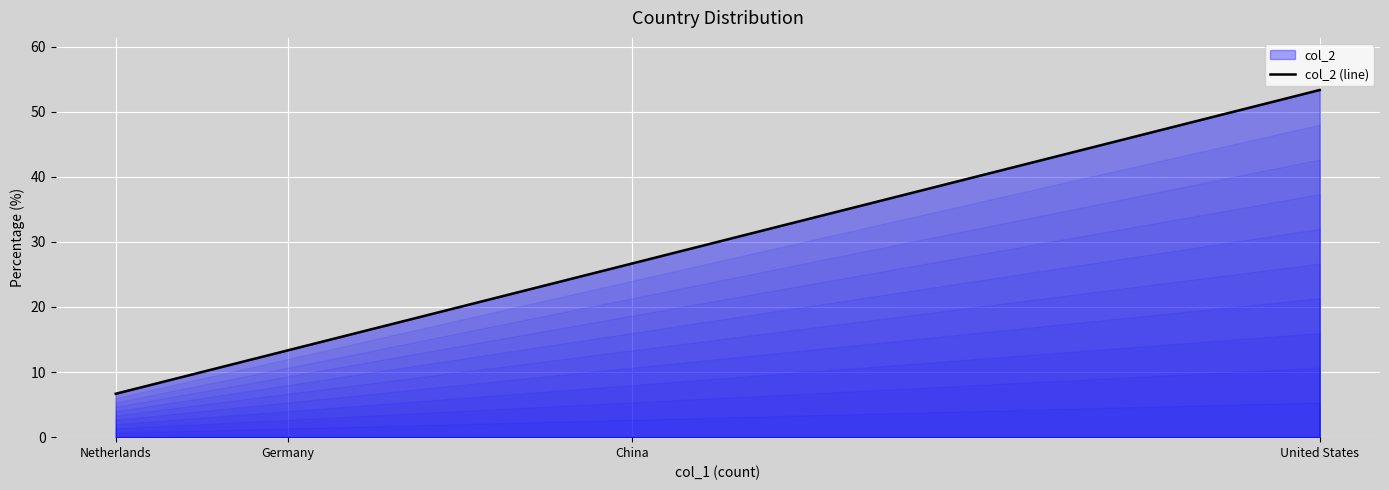

What position from the right is Netherlands?

4